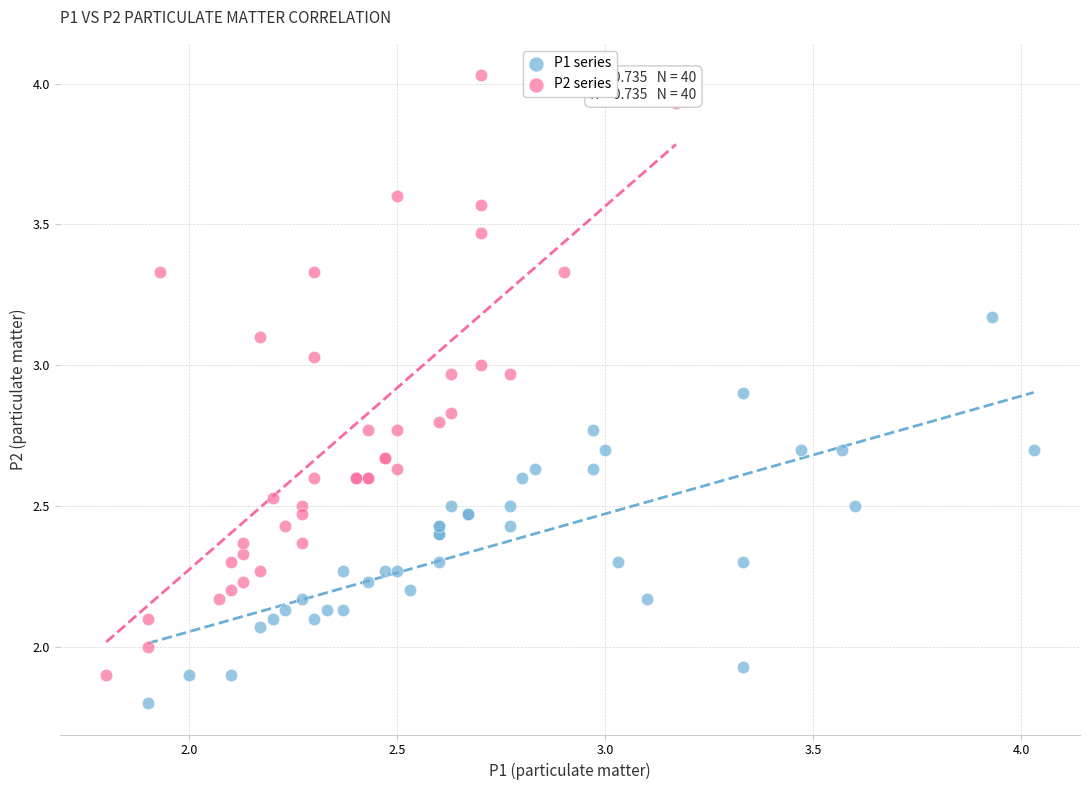

Which series reaches the minimum Y coordinate?

P1 series